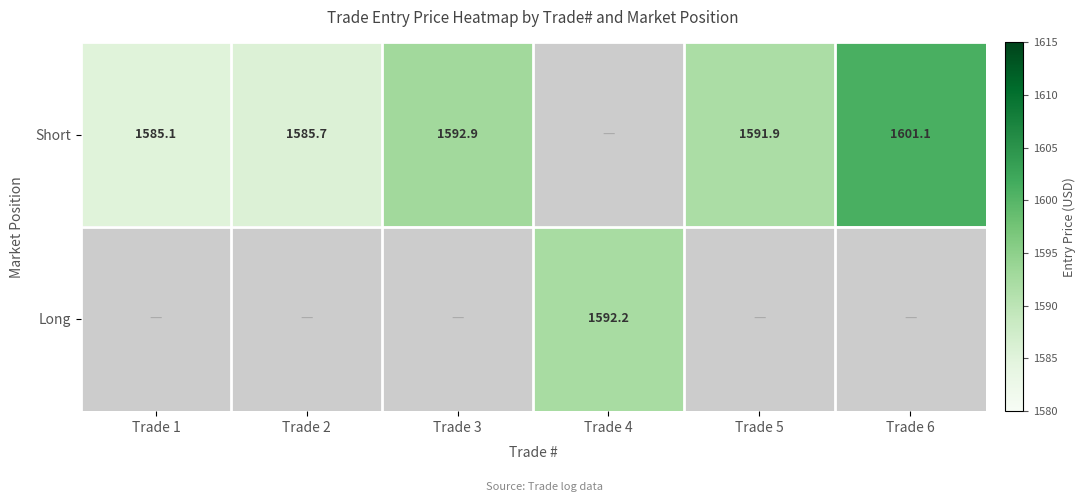

The Short series shows 321.1 at Trade 2. True or false?

False